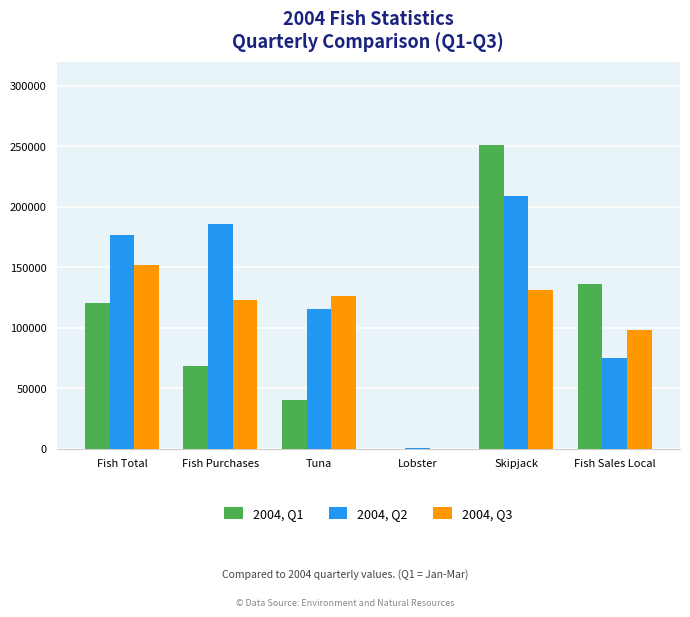

At which category is the sum across all series the highest?

Skipjack